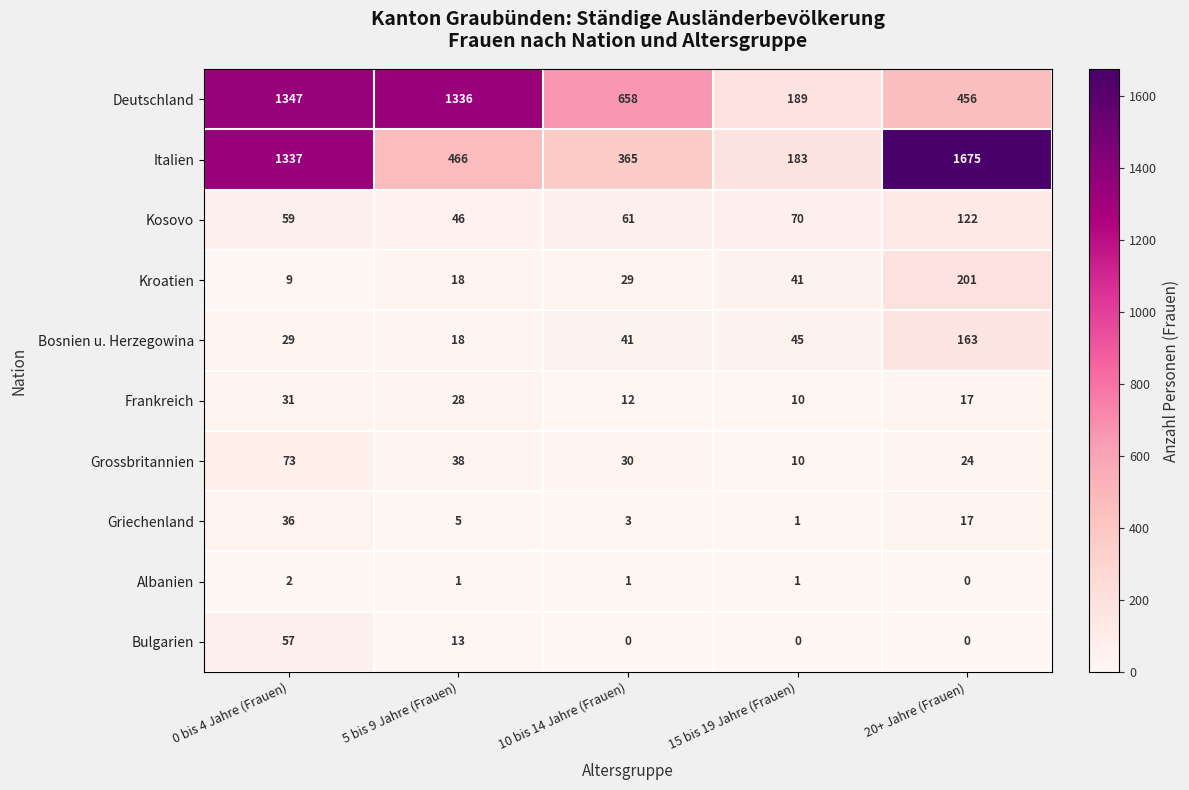

List the labels in order of Bosnien u. Herzegowina value, largest first.

20+ Jahre (Frauen), 15 bis 19 Jahre (Frauen), 10 bis 14 Jahre (Frauen), 0 bis 4 Jahre (Frauen), 5 bis 9 Jahre (Frauen)